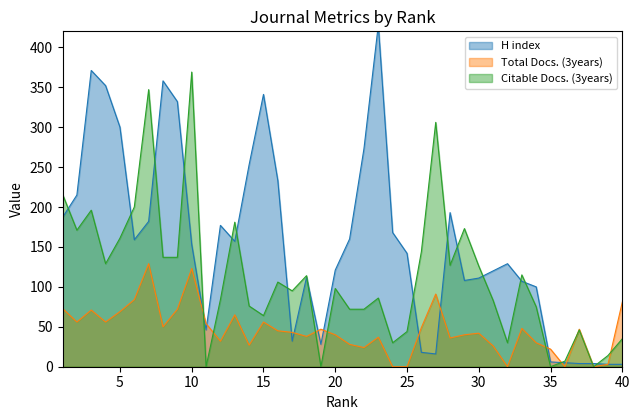

What is the spread (max minus min) of values at 14?

226